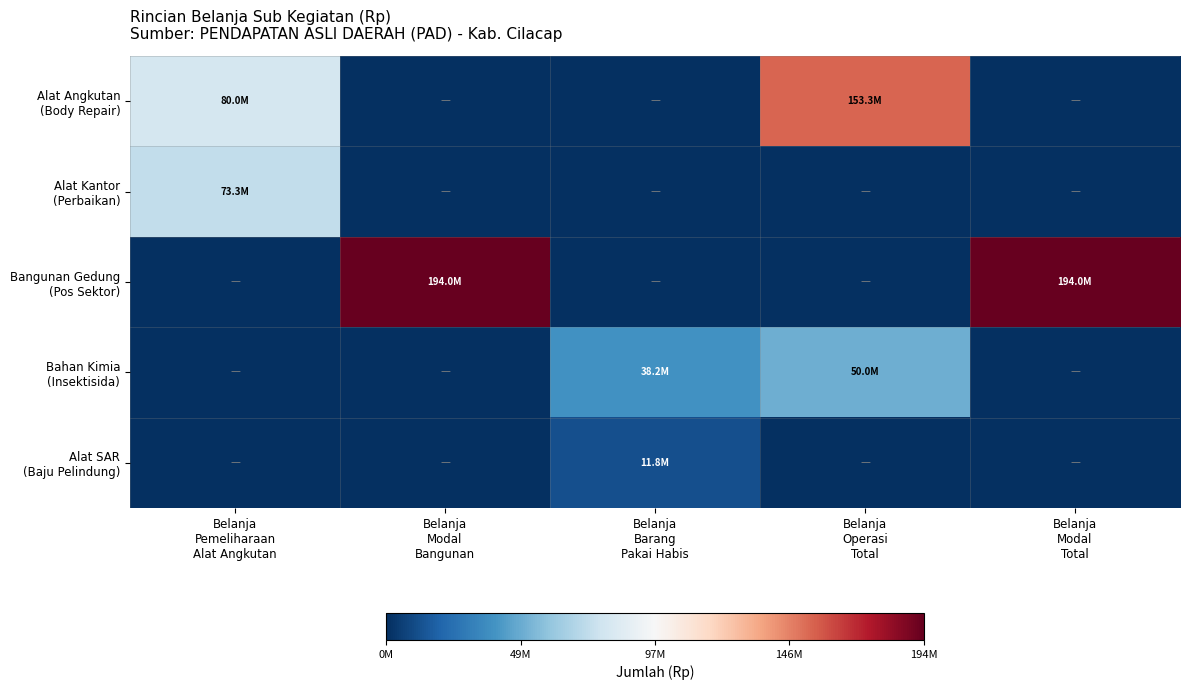

What is the difference between the highest and lowest values at Belanja
Pemeliharaan
Alat Angkutan?

80000000